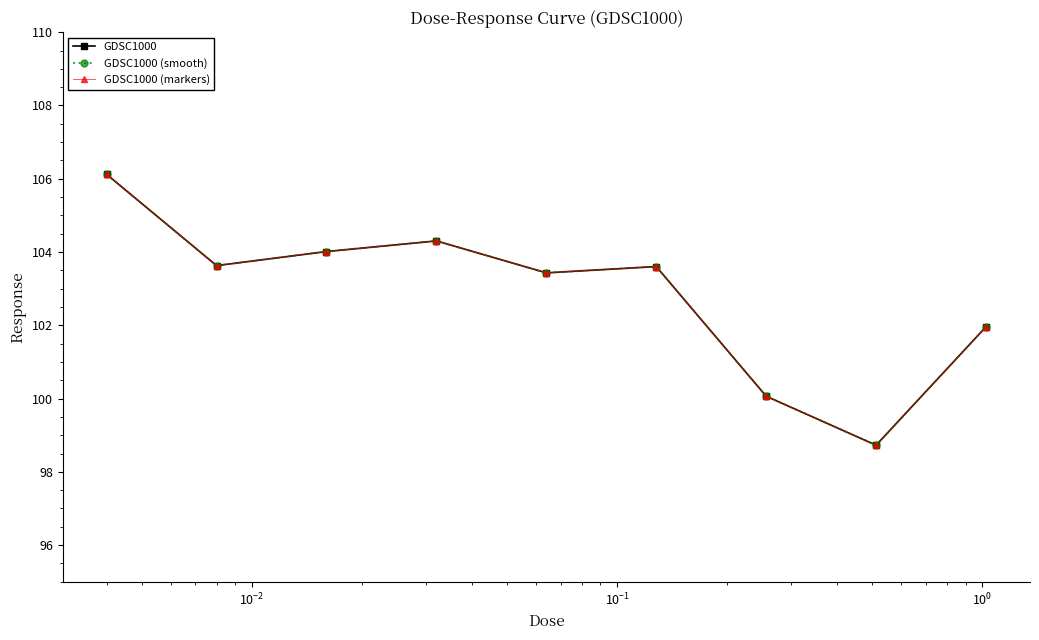

Does the chart have visible grid lines?

No